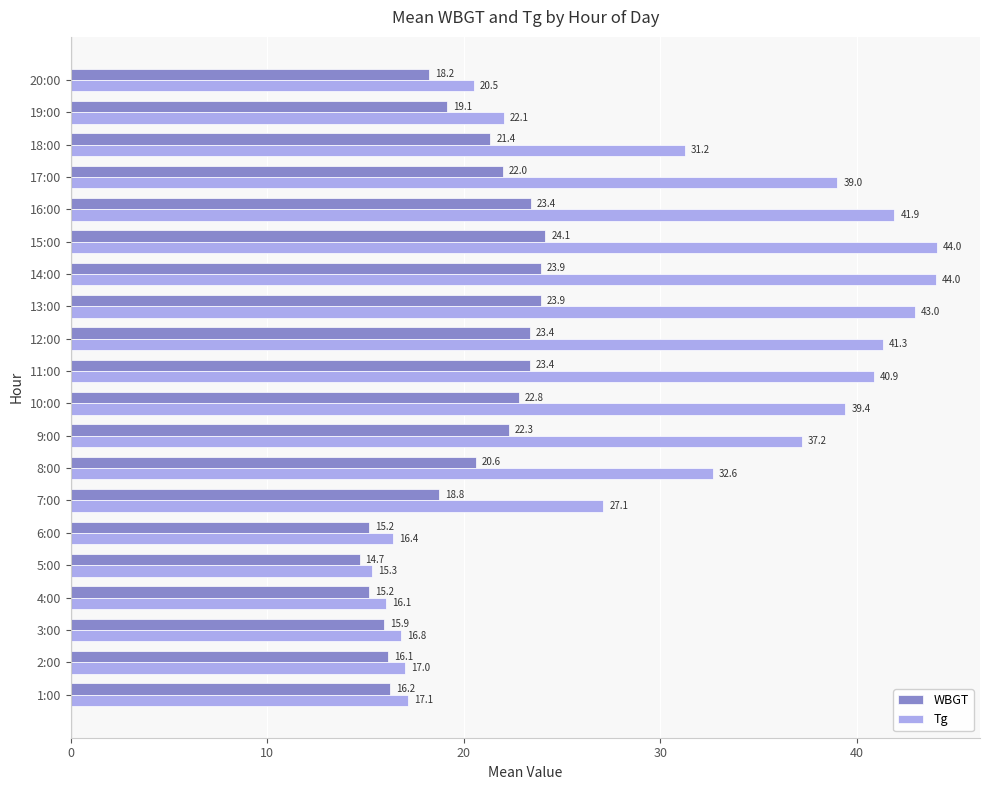

Rank the series by their average value, from highest to lowest.

Tg, WBGT